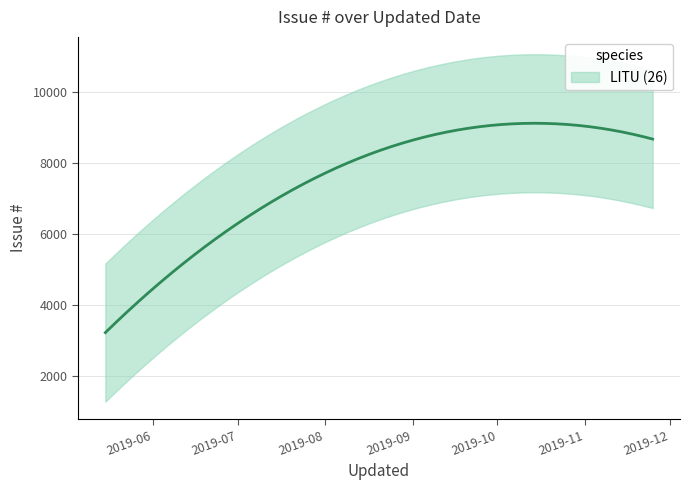

Reading right to left, what are all the values shown in this chart?

8683	8830	8829	7865	3230